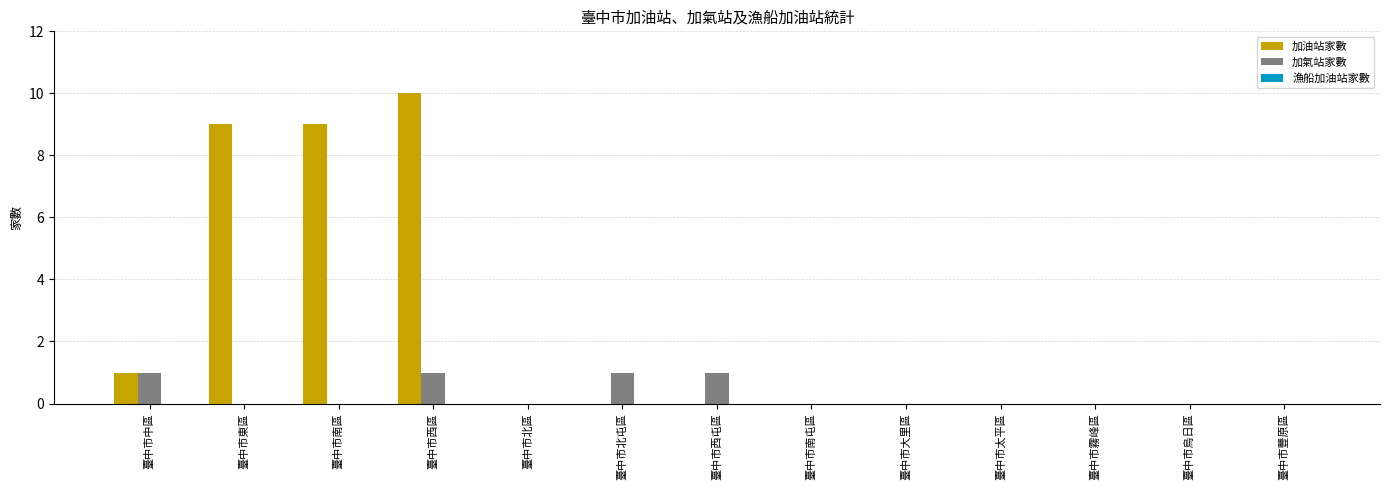

Which label corresponds to the largest value in the chart?

臺中市西區